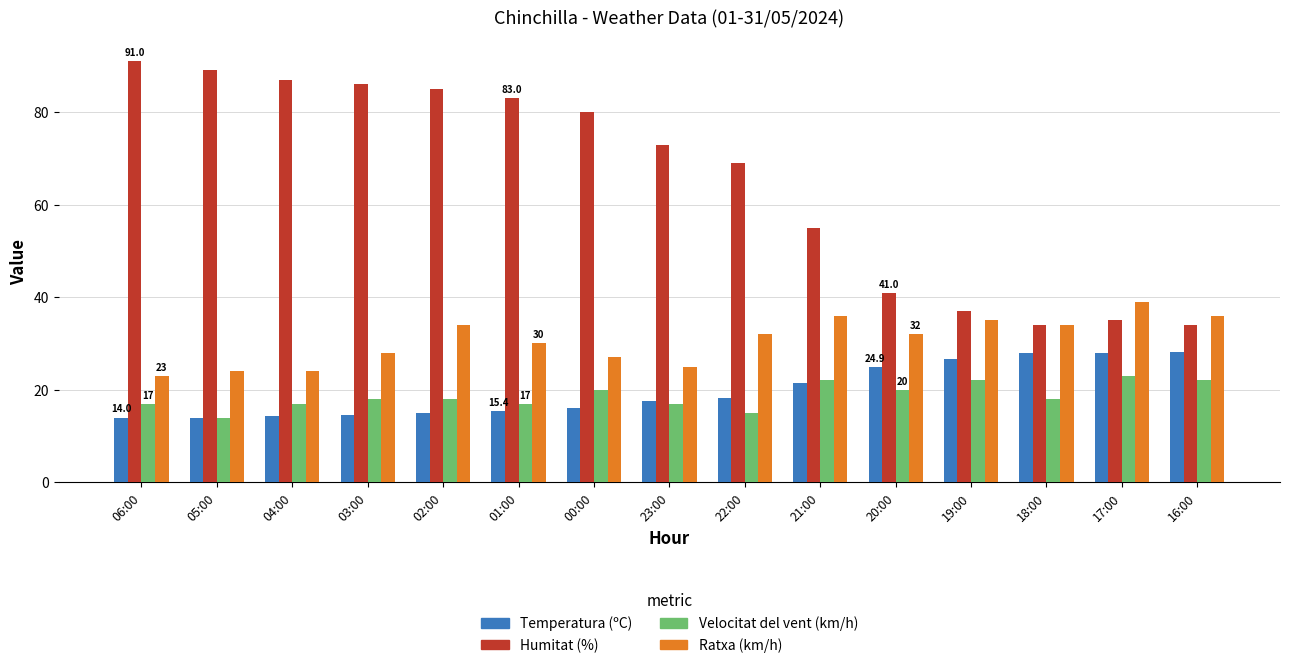

Which series has the largest total across all categories?

Humitat (%)